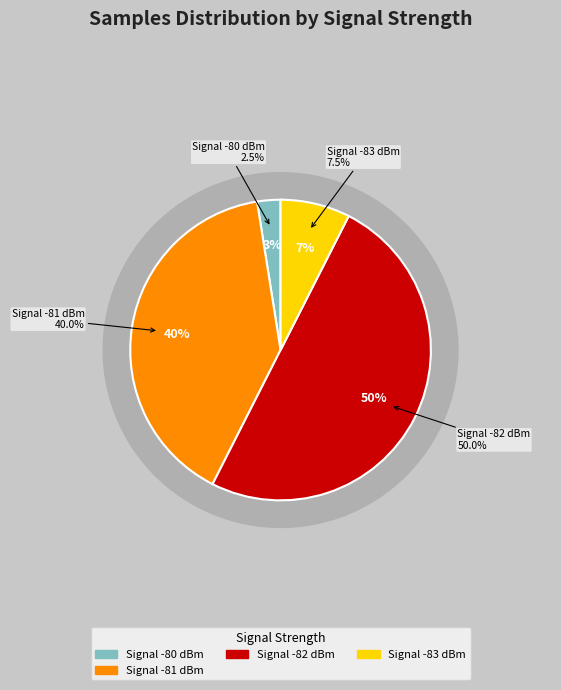

Does 29 represent more than half of the total?

No